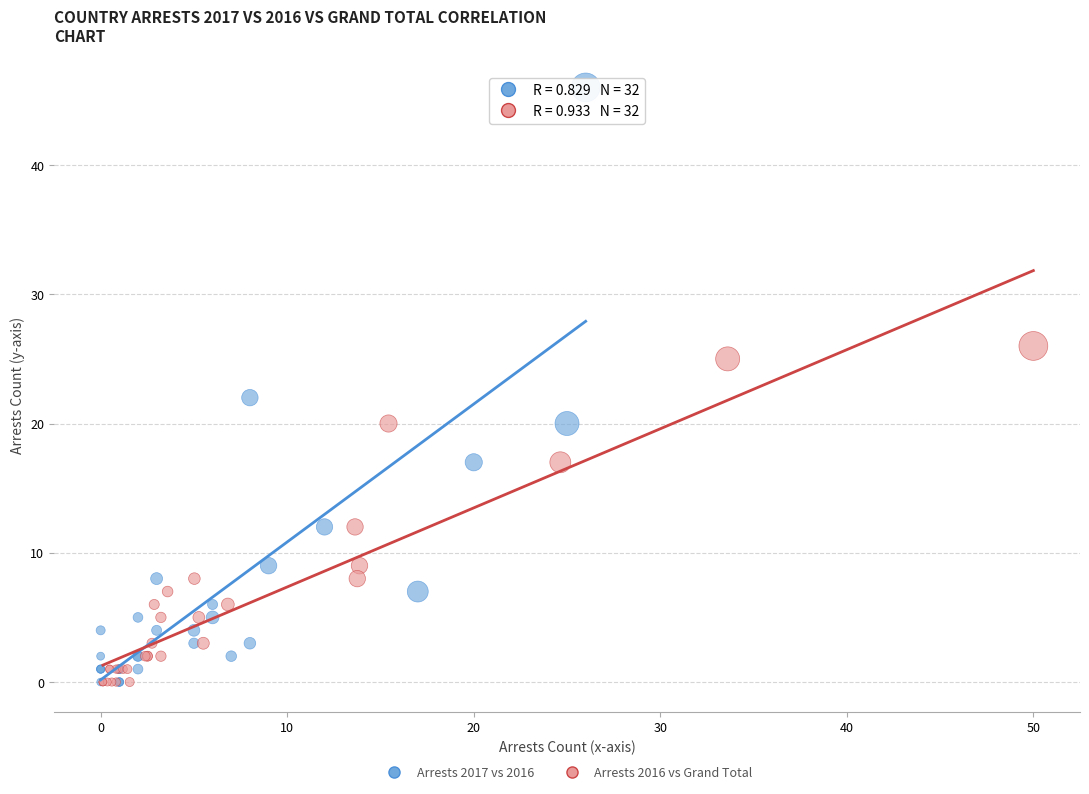

Which series has the largest Y range (max minus min)?

Arrests 2017 vs 2016